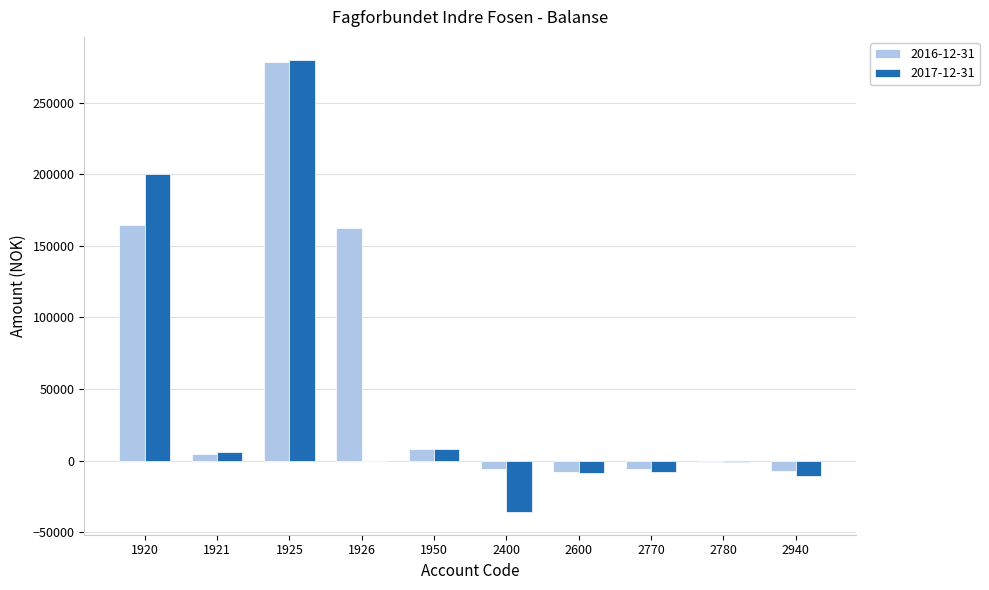

What is the sum of the 2017-12-31 values at 2770 and 1950?

506.0